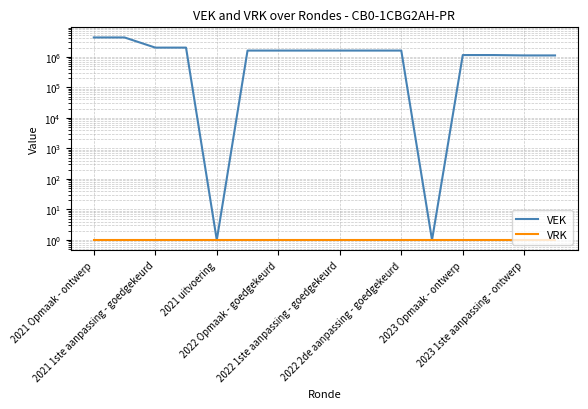

Which series has the largest total across all categories?

VEK